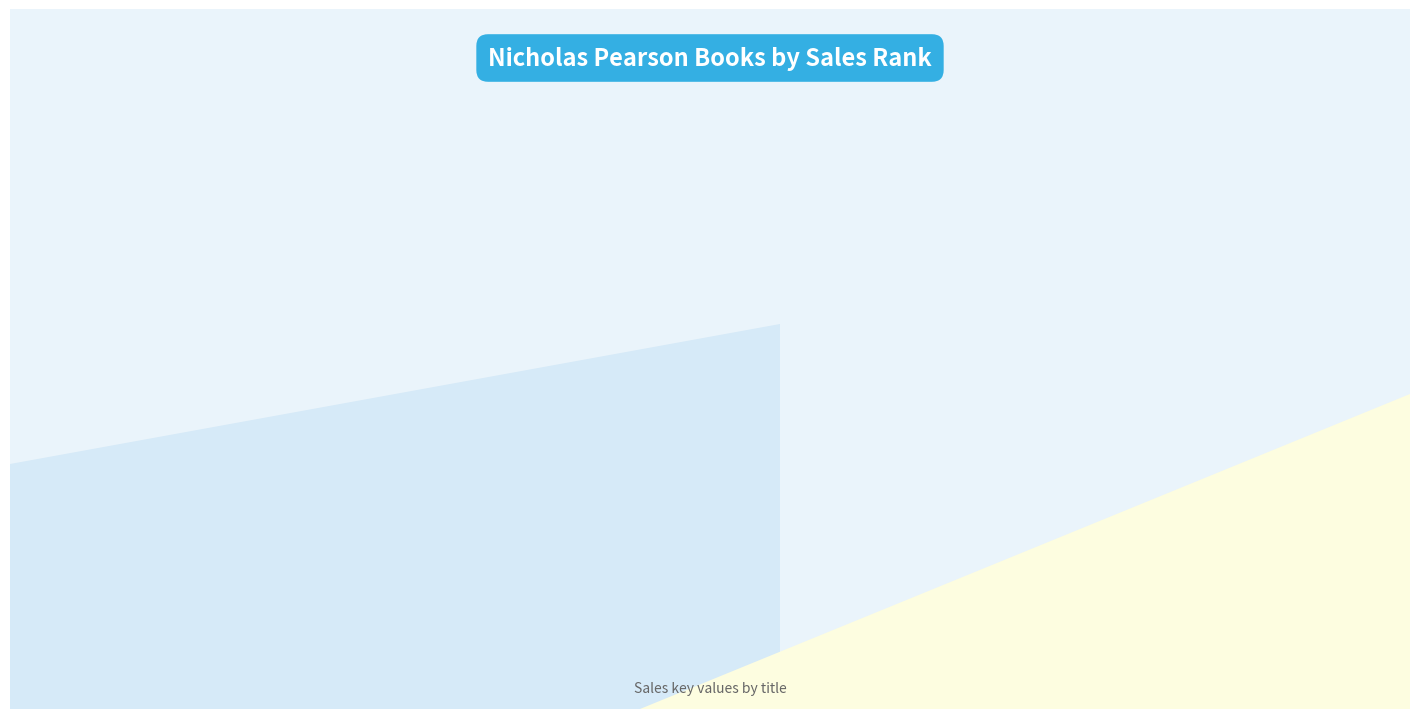

Rank the categories by value from highest to lowest.

Crystals for Psychic…, Crystal Basics Pocke…, Flower Essences from…, Crystal Basics, Stones of the Goddes…, Foundations of Reiki…, Seven Archetypal Sto…, Crystals for Karmic …, Crystal Healing for …